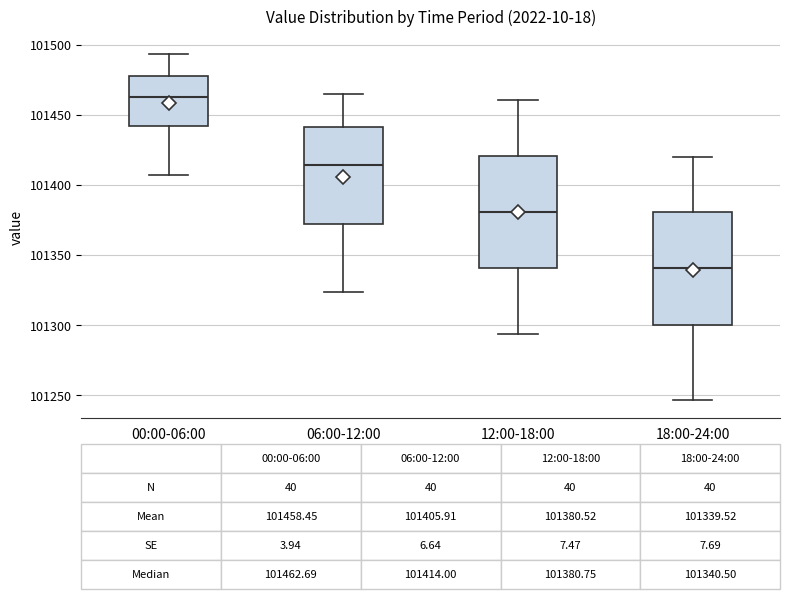

Which box's median line is the lowest?

18:00-24:00